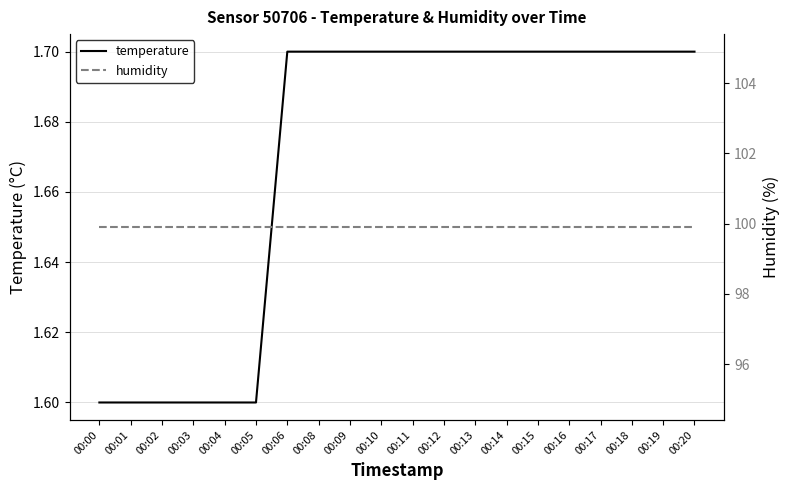

At how many categories does at least one series exceed 64?

20